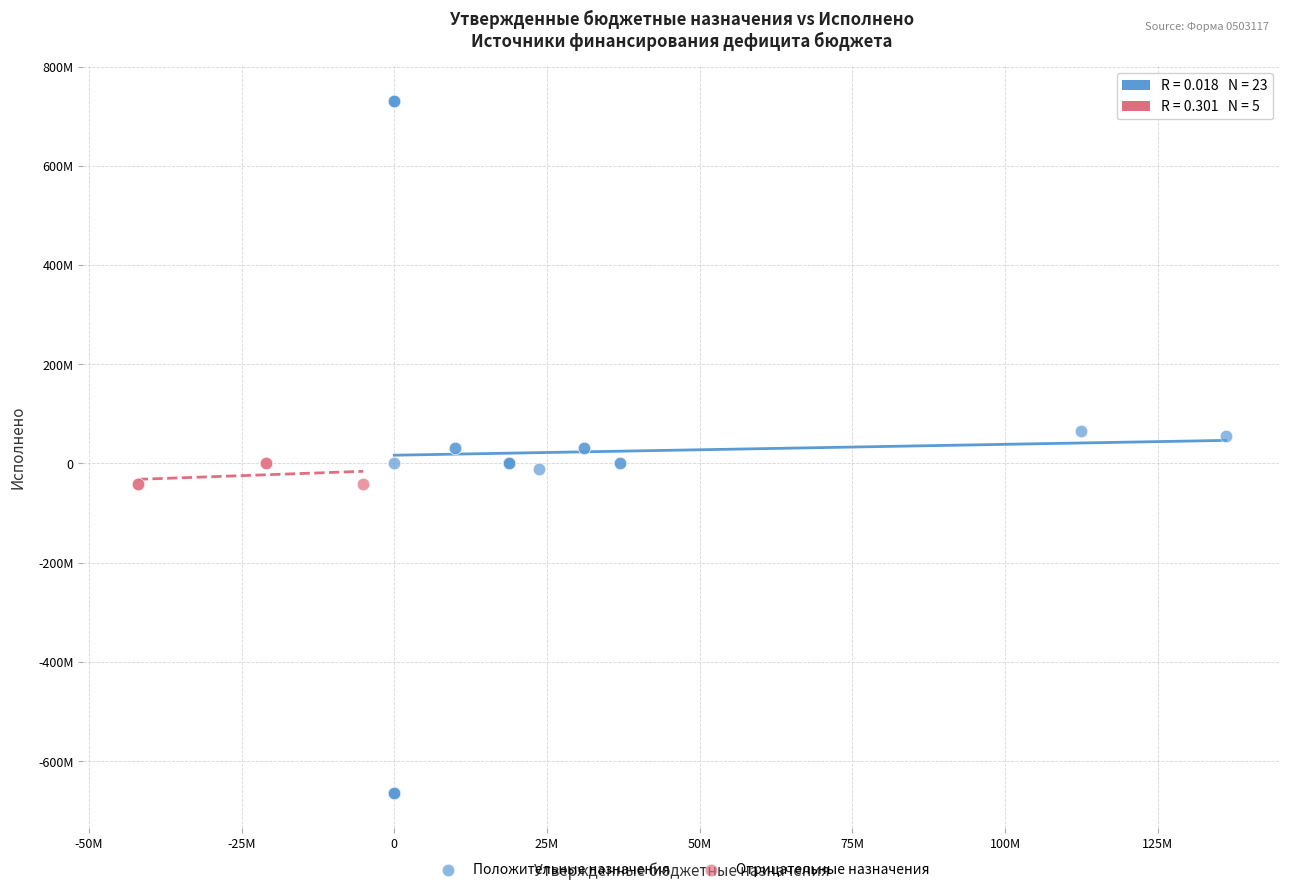

Which series reaches the maximum Y coordinate?

Положительные назначения